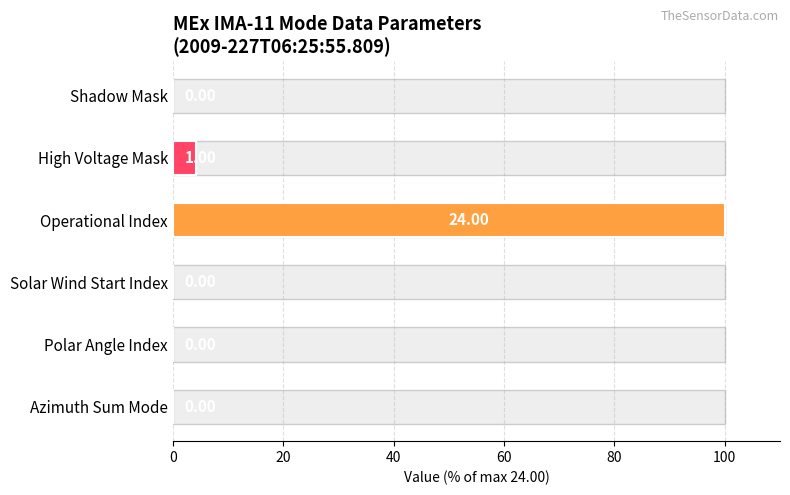

How many bars are there in total?

6